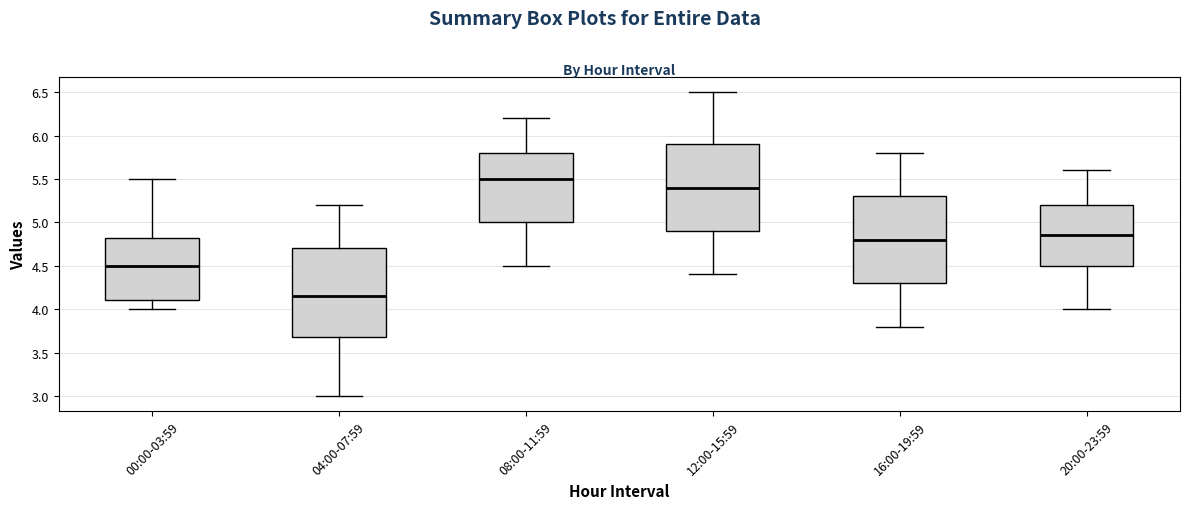

Reading left to right, transcribe this box plot: for each box, give where its median line is, the range the box spans, and where its two whiskers end, as read against the y-axis. The values are not printed on the chart, so give them approximately, as read against the axis.

00:00-03:59: median 4.50, box 4.10 to 4.85, whiskers 4.00 to 5.50
04:00-07:59: median 4.15, box 3.70 to 4.70, whiskers 3.00 to 5.20
08:00-11:59: median 5.50, box 5.00 to 5.80, whiskers 4.50 to 6.20
12:00-15:59: median 5.40, box 4.90 to 5.90, whiskers 4.40 to 6.50
16:00-19:59: median 4.80, box 4.30 to 5.30, whiskers 3.80 to 5.80
20:00-23:59: median 4.85, box 4.50 to 5.20, whiskers 4.00 to 5.60